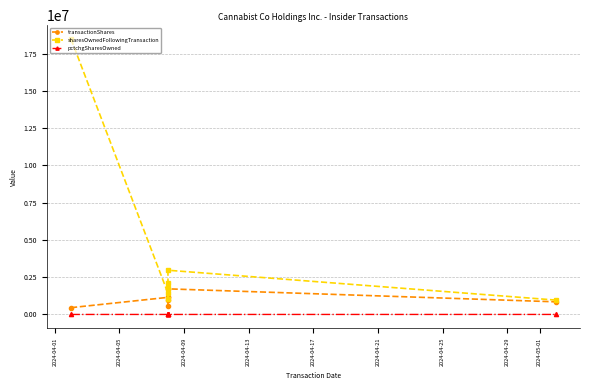

How many lines are shown in the chart?

3